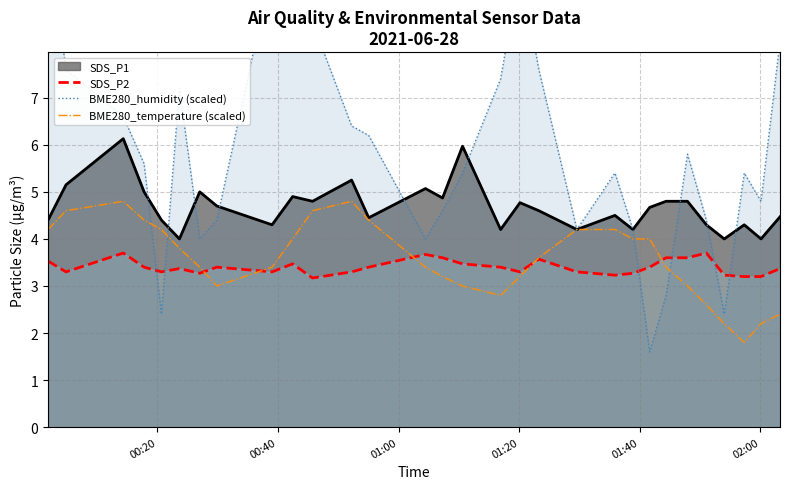

True or false: SDS_P1 and SDS_P2 intersect in this chart.

False